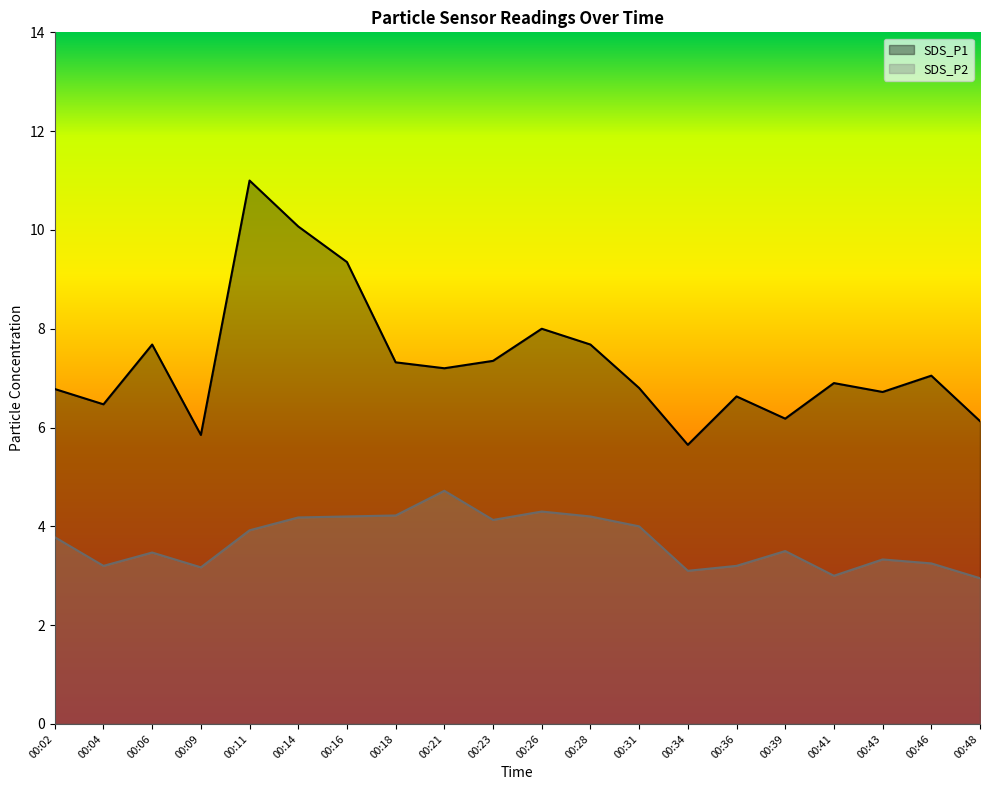

Does the chart display data point markers on the line(s)?

No